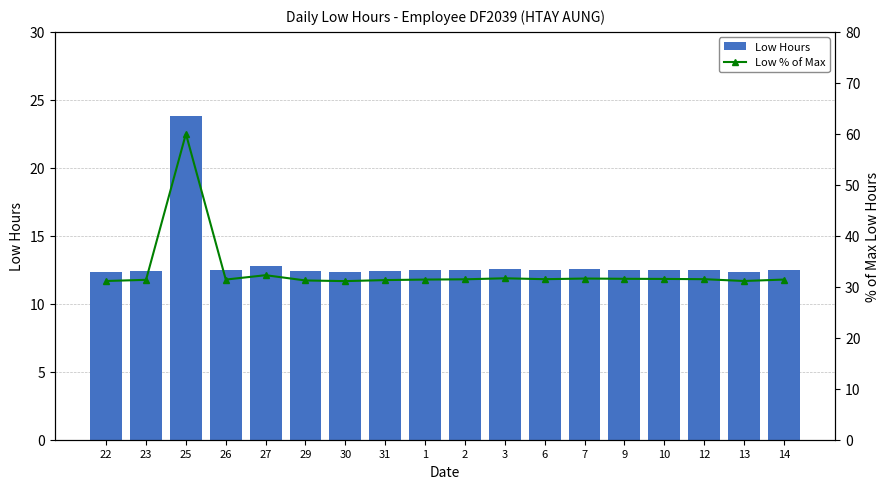

What is the value of the Low % of Max bar at the 17th from the left?

31.1